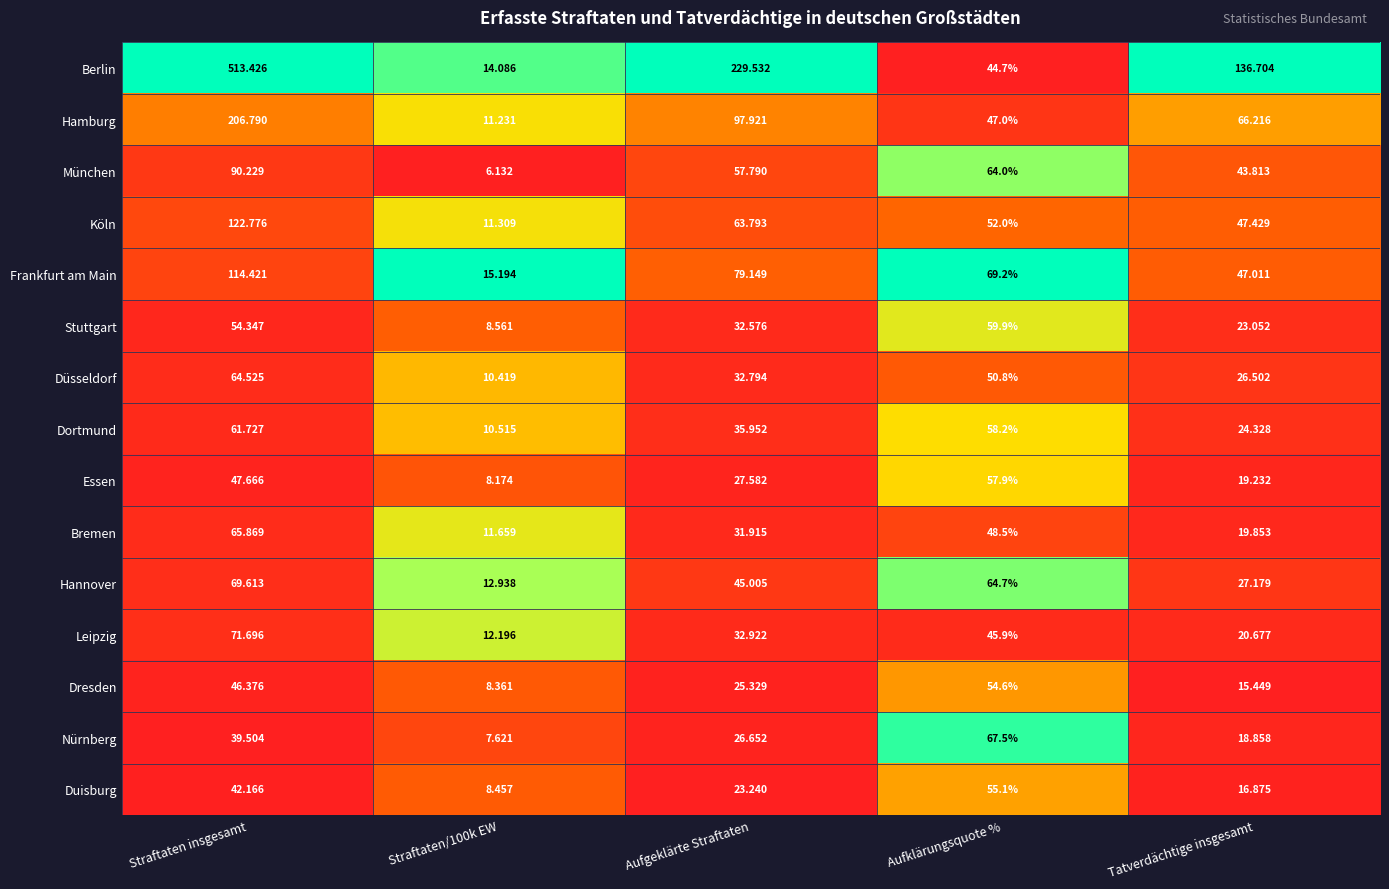

How many categories are shown in the chart?

5